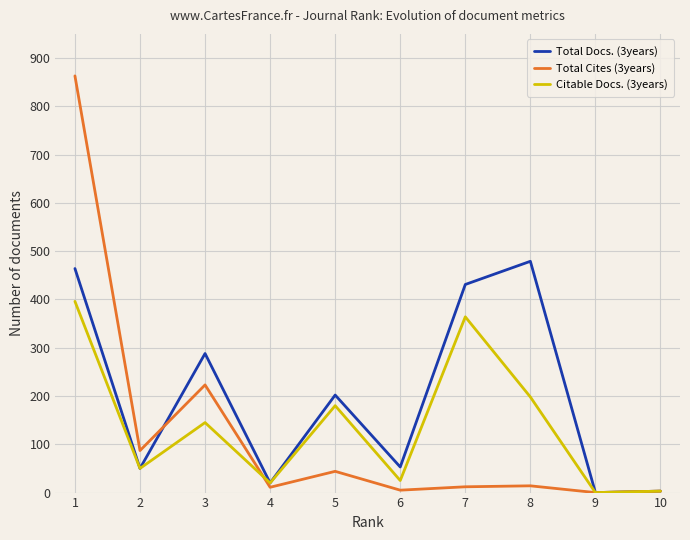

Does the chart display data point markers on the line(s)?

No